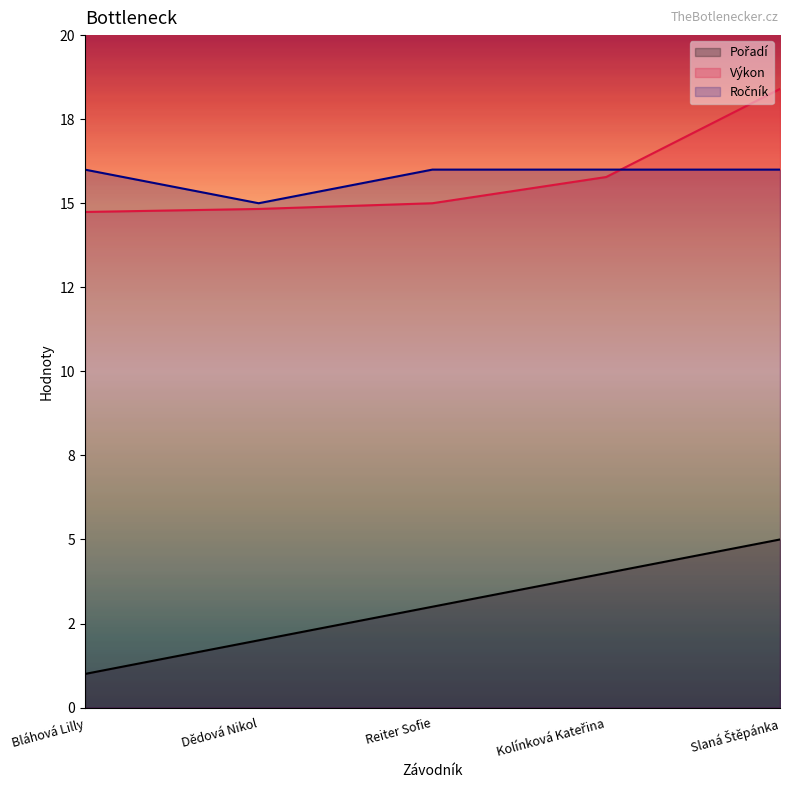

True or false: Pořadí and Výkon intersect in this chart.

False